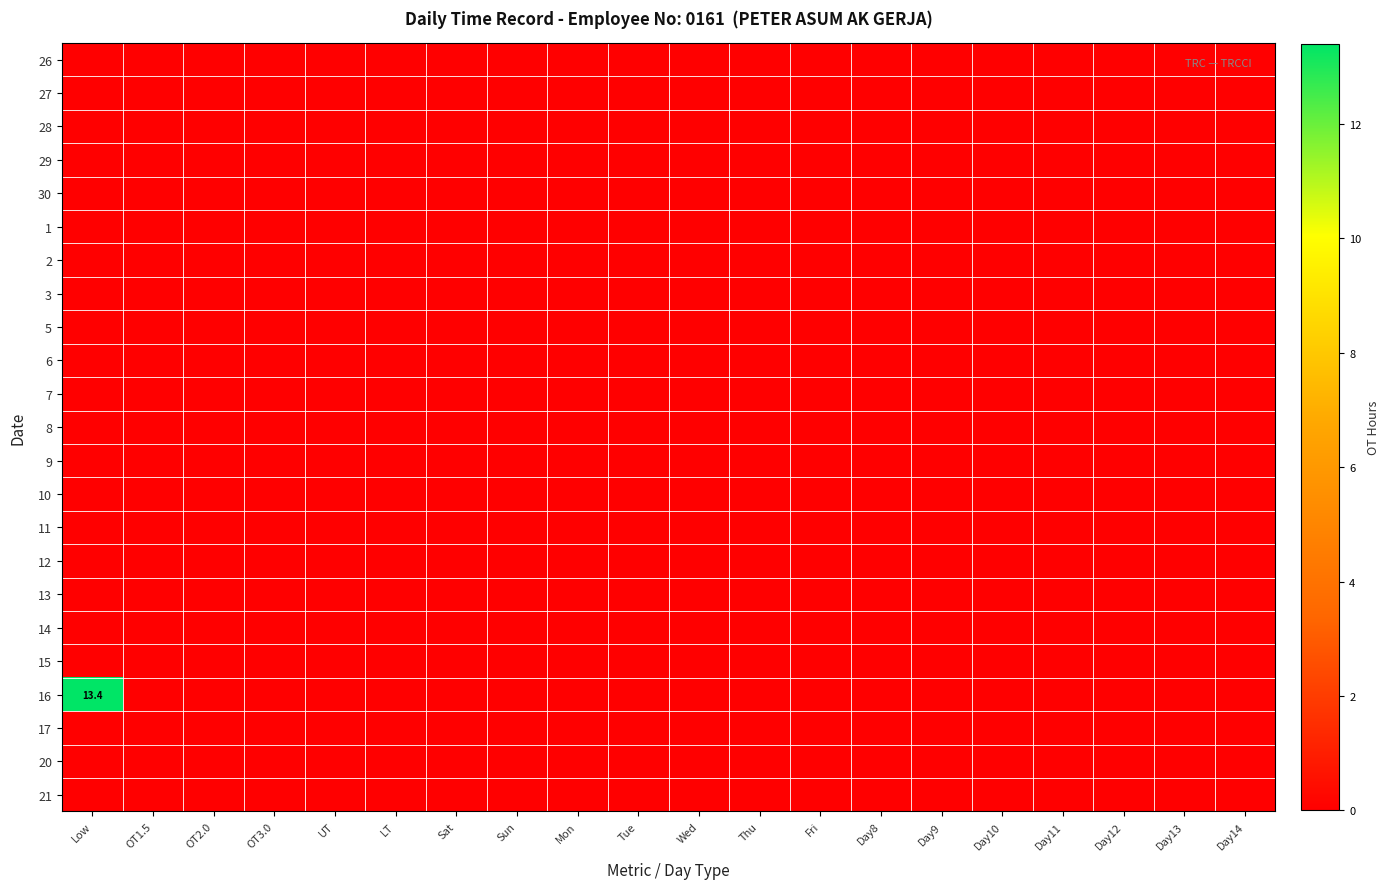

Which series has the largest total across all categories?

16